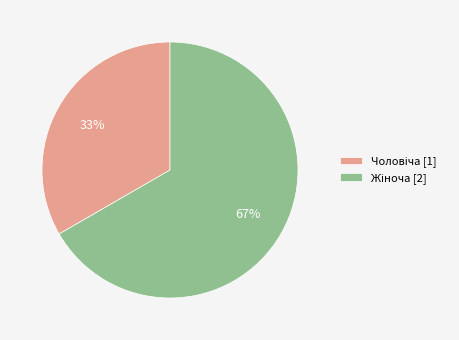

Does any single category account for the majority?

Yes